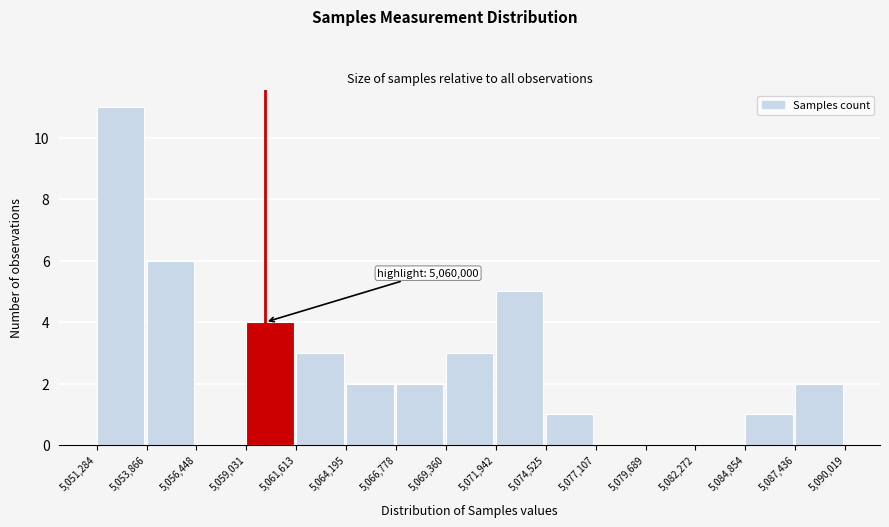

Which range on the x-axis has the tallest bar?

5,051,284 to 5,053,866